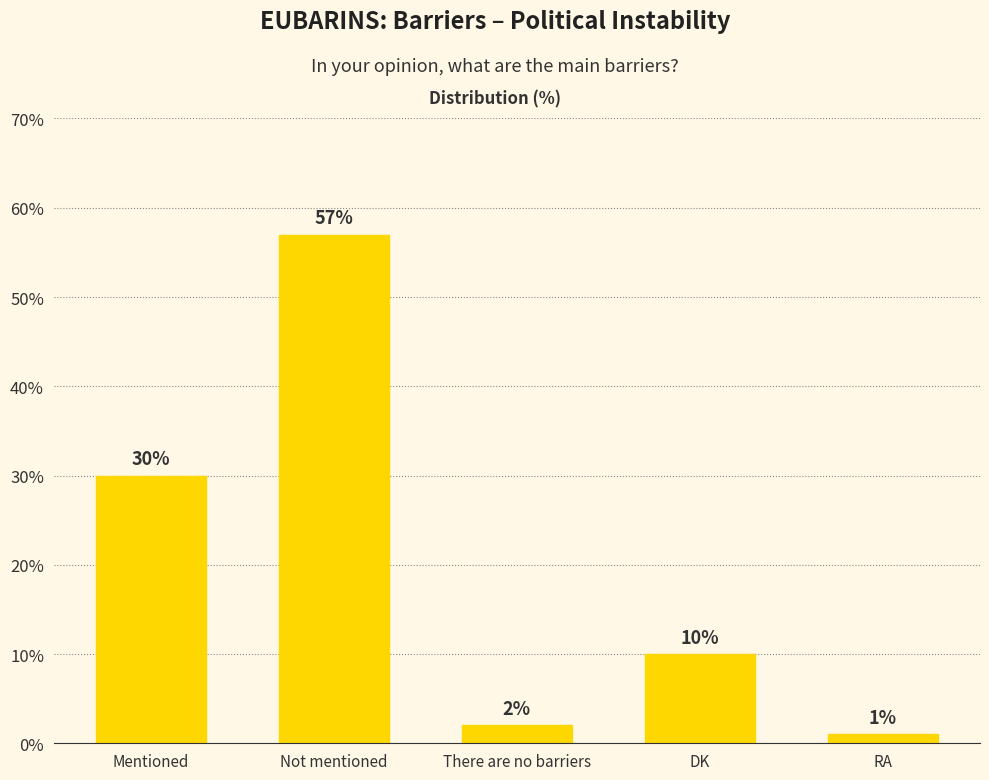

What position from the left is Not mentioned?

2